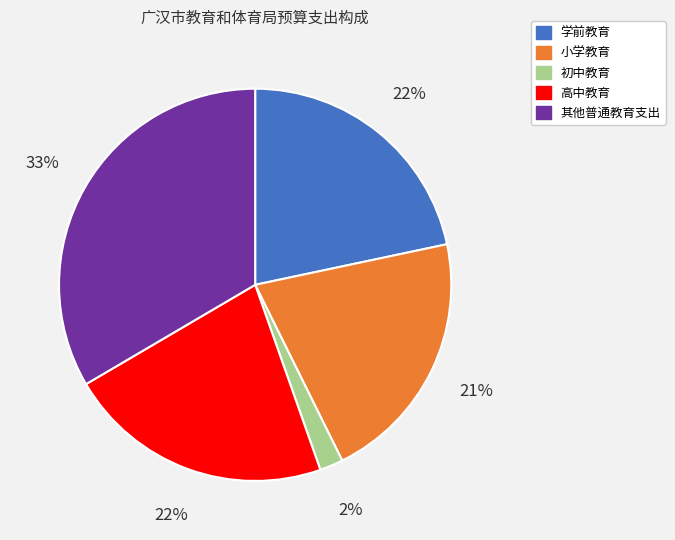

Is the sum of 高中教育 and 学前教育 greater than half?

No